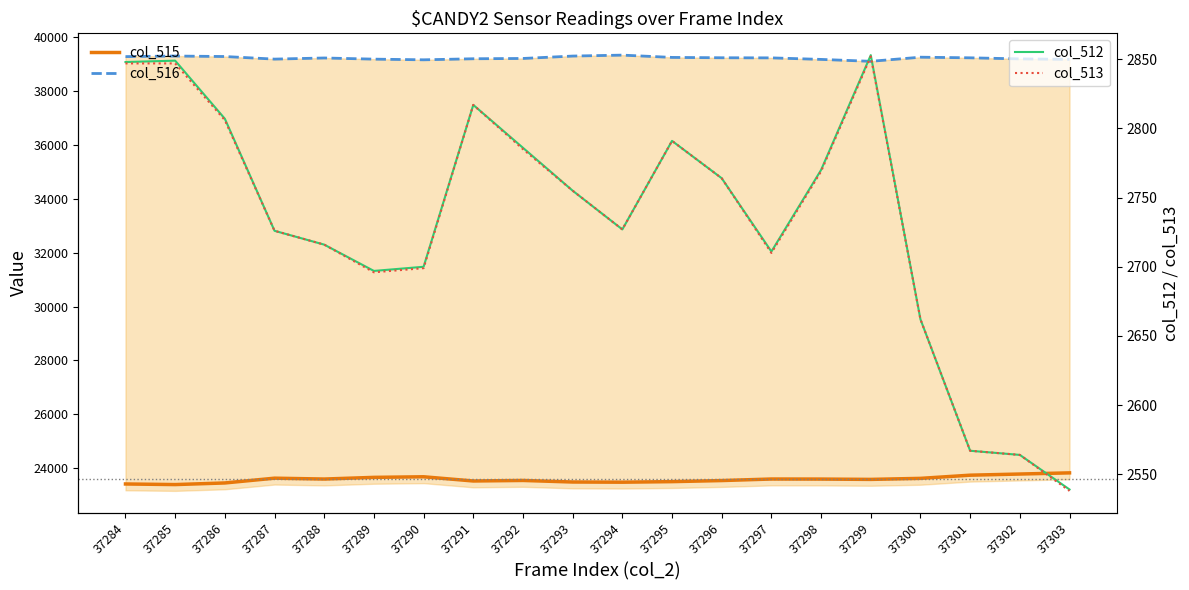

Reading left to right, what are all the values shown in this chart?

col_515: 37284=23418	37285=23396	37286=23456	37287=23633	37288=23601	37289=23663	37290=23685	37291=23529	37292=23549	37293=23491	37294=23484	37295=23505	37296=23545	37297=23602	37298=23600	37299=23588	37300=23626	37301=23744	37302=23787	37303=23830
col_516: 37284=39269	37285=39290	37286=39272	37287=39176	37288=39218	37289=39175	37290=39150	37291=39189	37292=39200	37293=39289	37294=39324	37295=39239	37296=39226	37297=39222	37298=39165	37299=39094	37300=39247	37301=39224	37302=39184	37303=39166
col_512: 37284=2848	37285=2849	37286=2807	37287=2726	37288=2716	37289=2697	37290=2700	37291=2817	37292=2786	37293=2755	37294=2727	37295=2791	37296=2764	37297=2711	37298=2770	37299=2853	37300=2662	37301=2567	37302=2564	37303=2539
col_513: 37284=2847	37285=2847	37286=2806	37287=2726	37288=2716	37289=2696	37290=2699	37291=2817	37292=2785	37293=2755	37294=2727	37295=2791	37296=2764	37297=2710	37298=2769	37299=2852	37300=2662	37301=2567	37302=2564	37303=2538